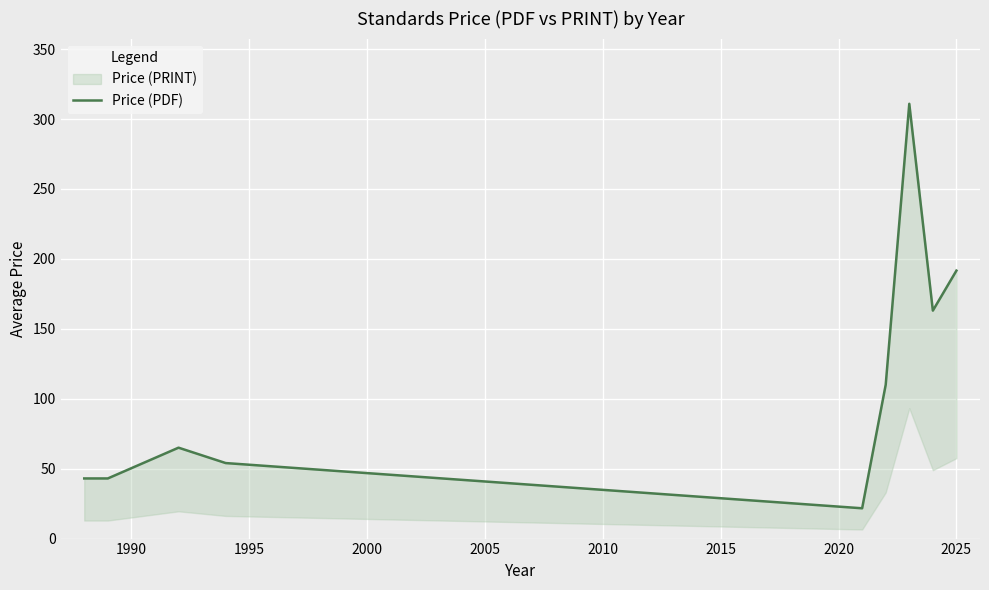

What is the value of the 1st point from the left?

43.0